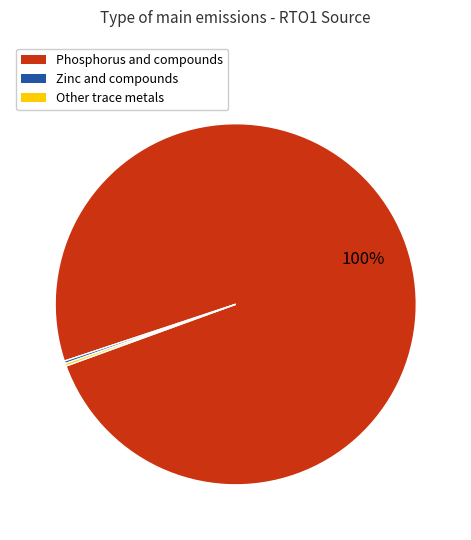

To the nearest percent, what is the average slice percentage?

33%